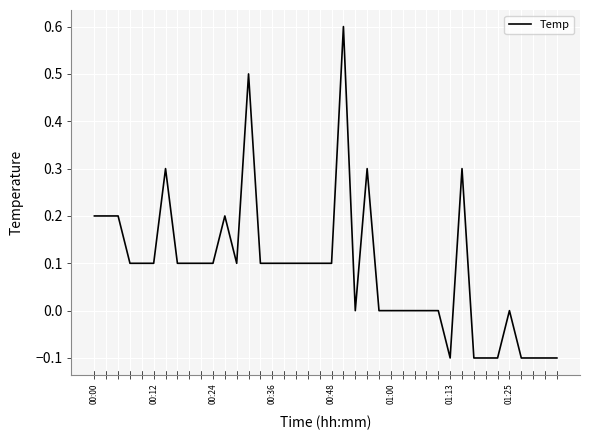

What is the difference between the maximum and minimum values?

0.7